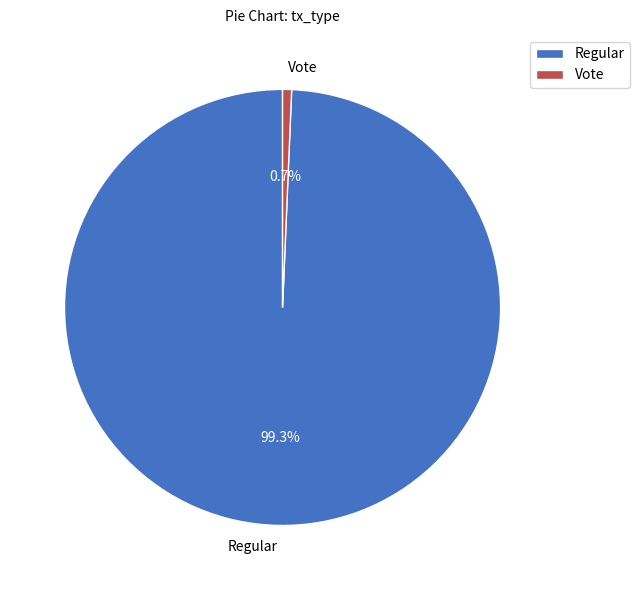

Between Regular and Vote, which is larger?

Regular